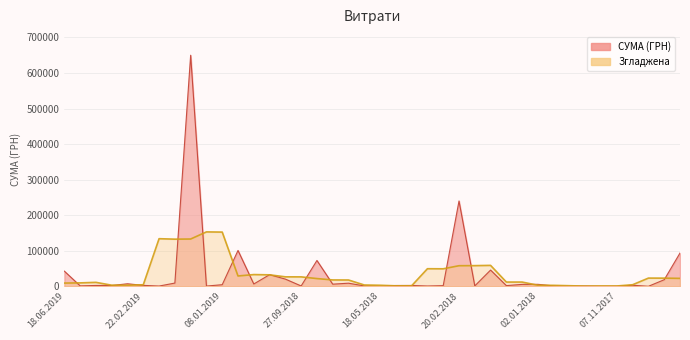

What is the approximate value at 25.04.2018?

2620.0